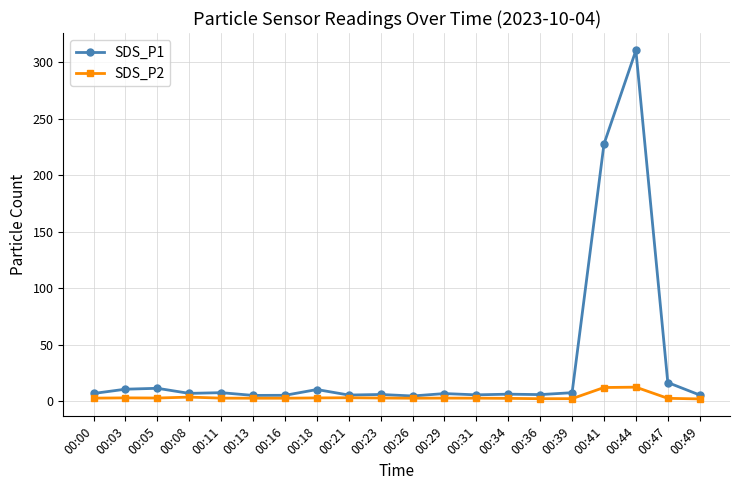

What is the value of the SDS_P2 point at the 14th from the left?

2.7